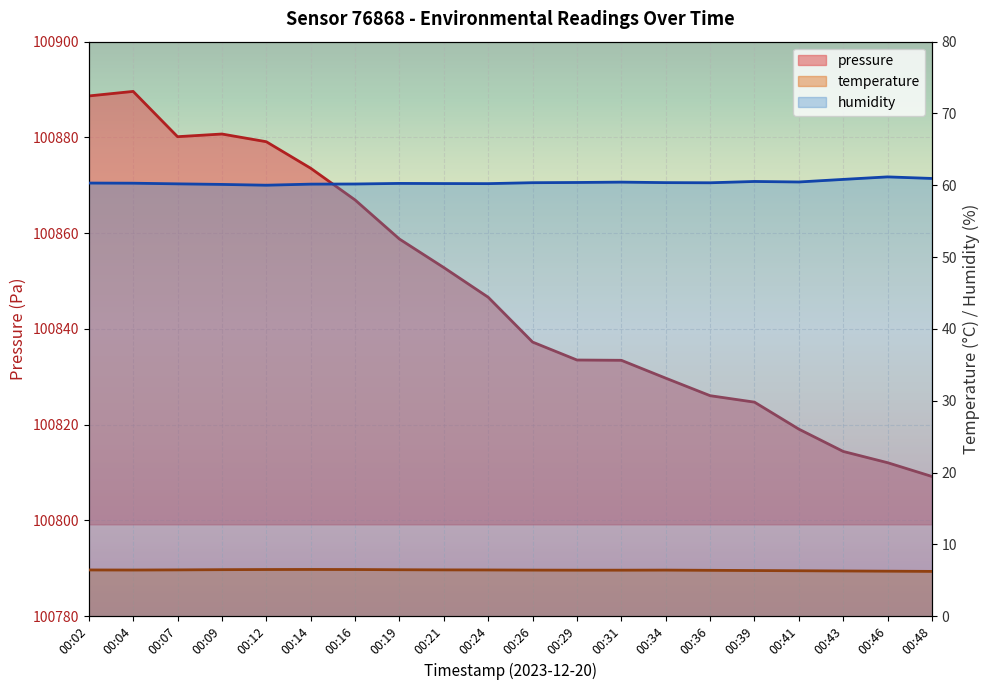

What is the total value across all series at 00:09?

100947.3